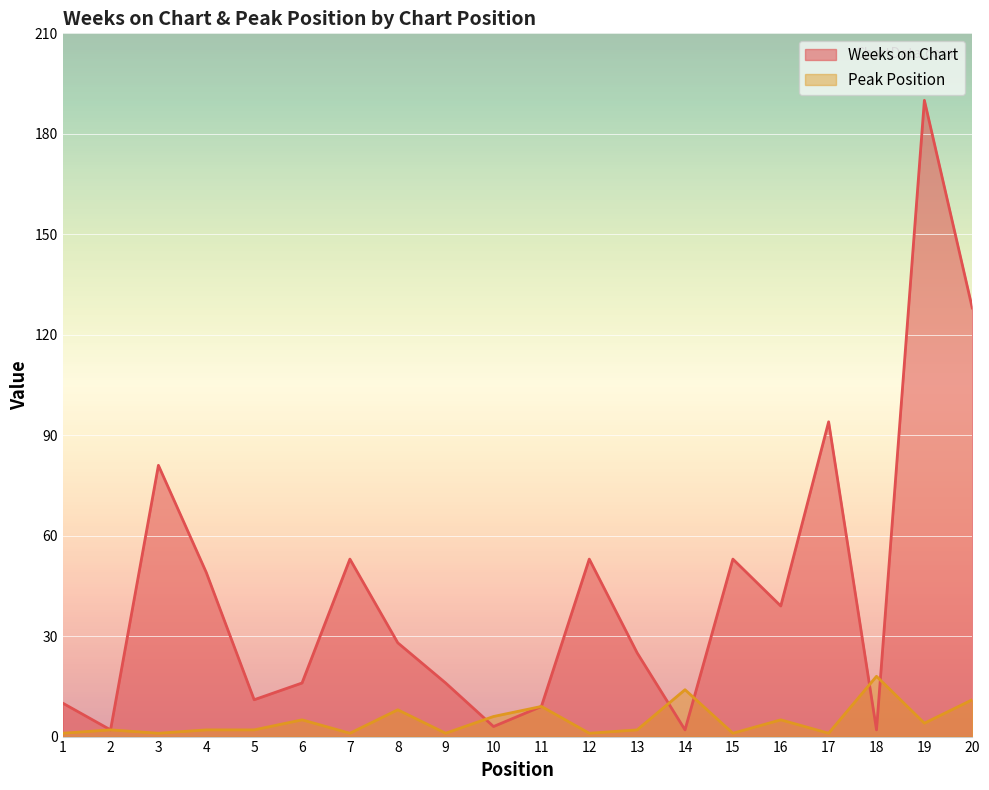

At which category is the sum across all series the highest?

19